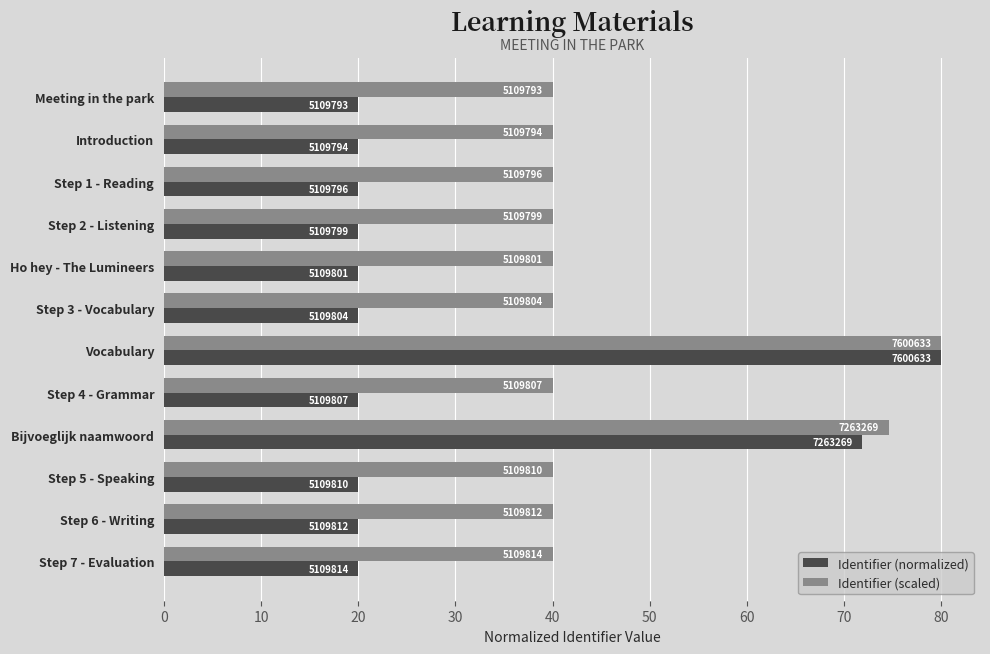

Which series has the widest spread of values?

Identifier (normalized)